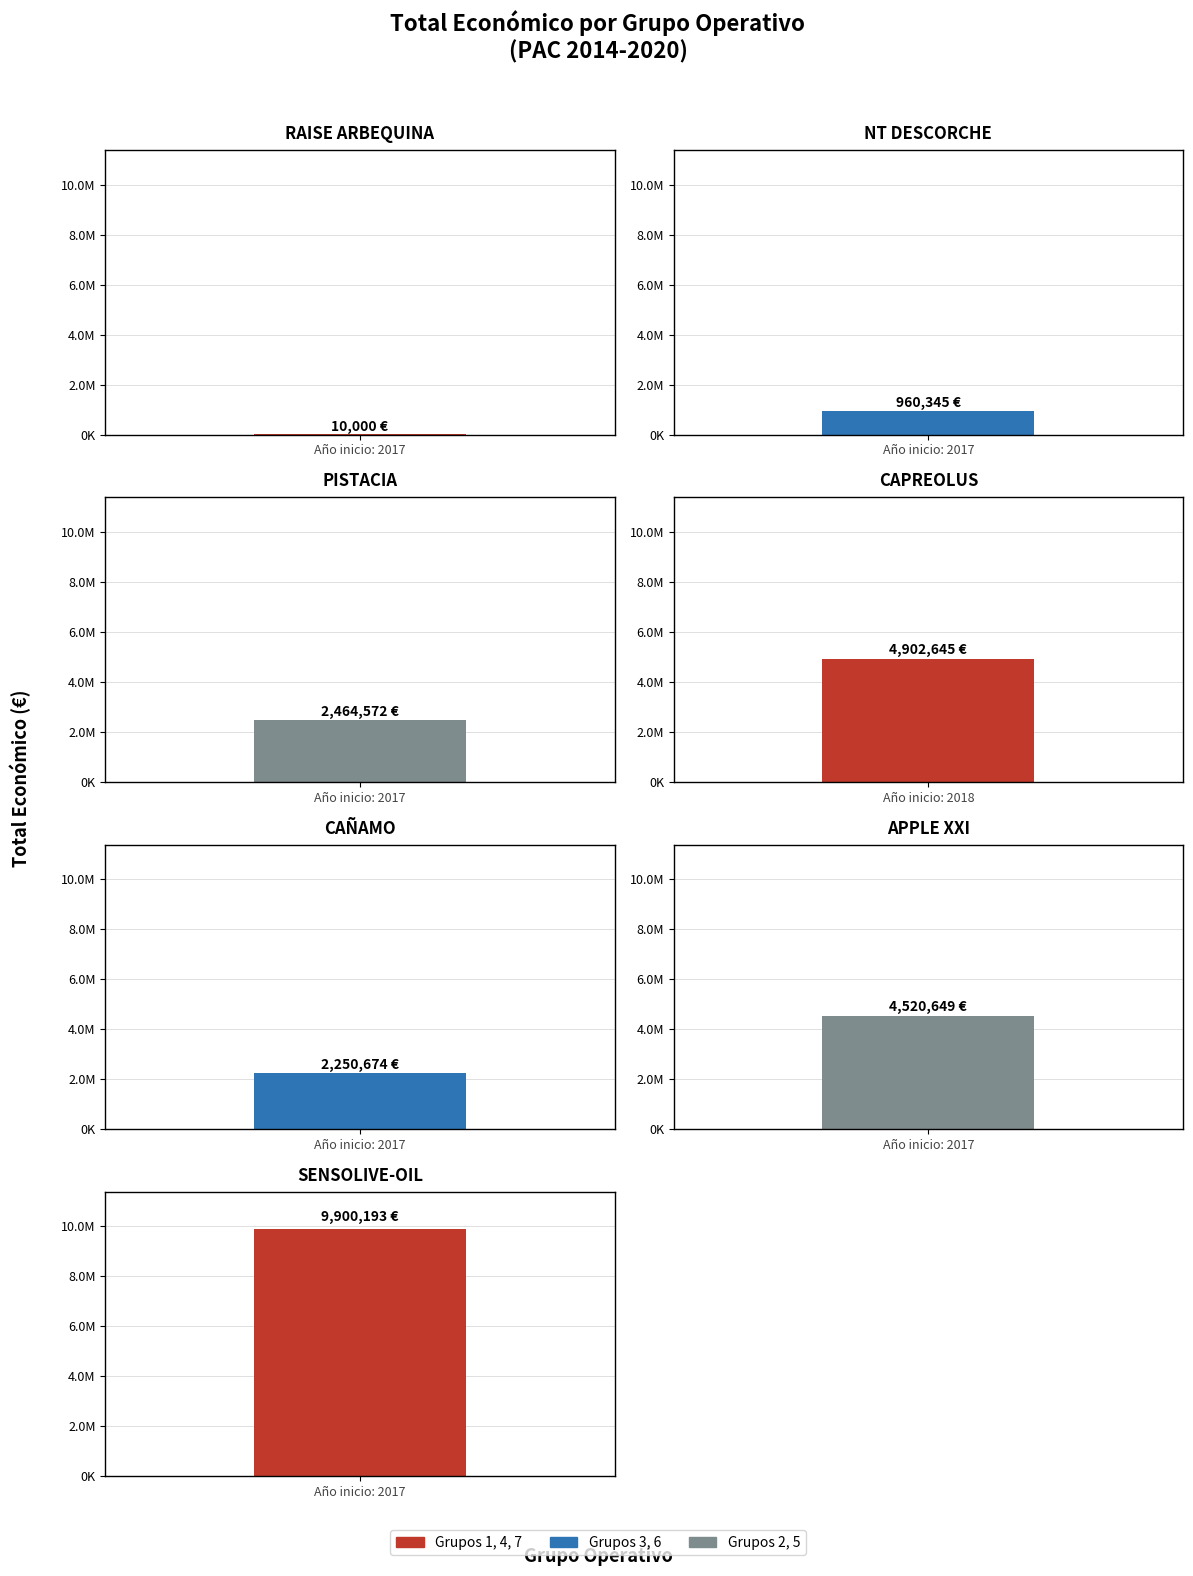

Are the bars horizontal?

No